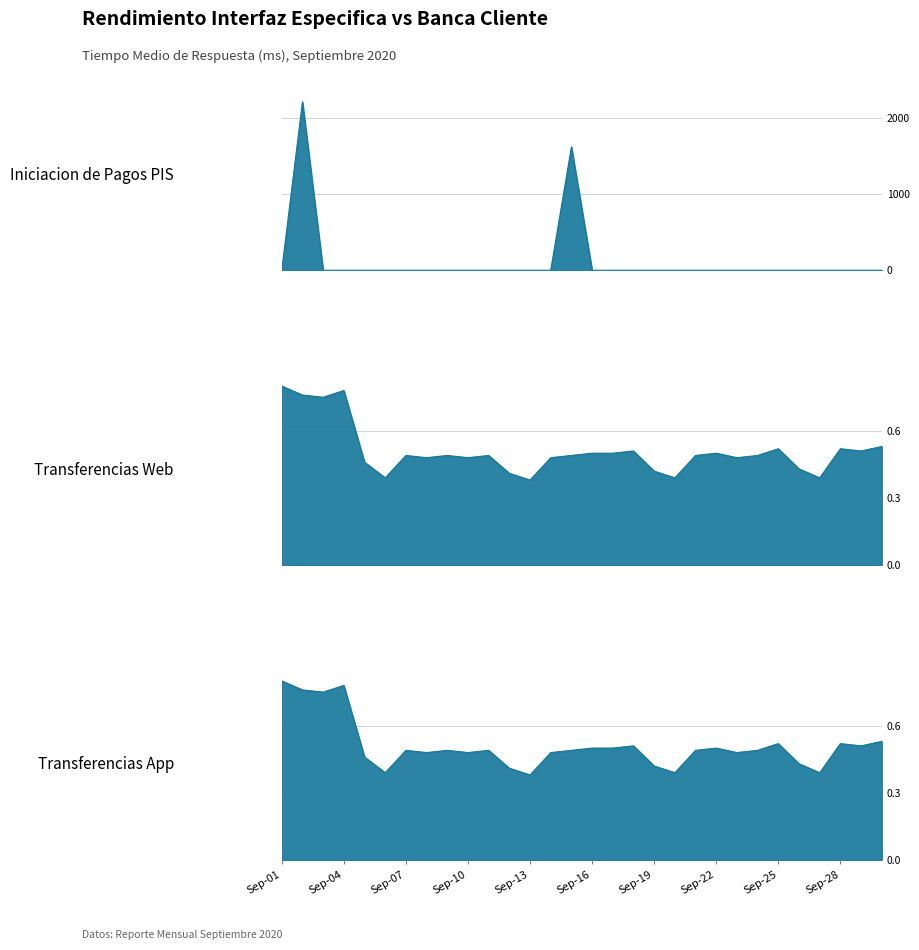

Does the chart have visible grid lines?

No